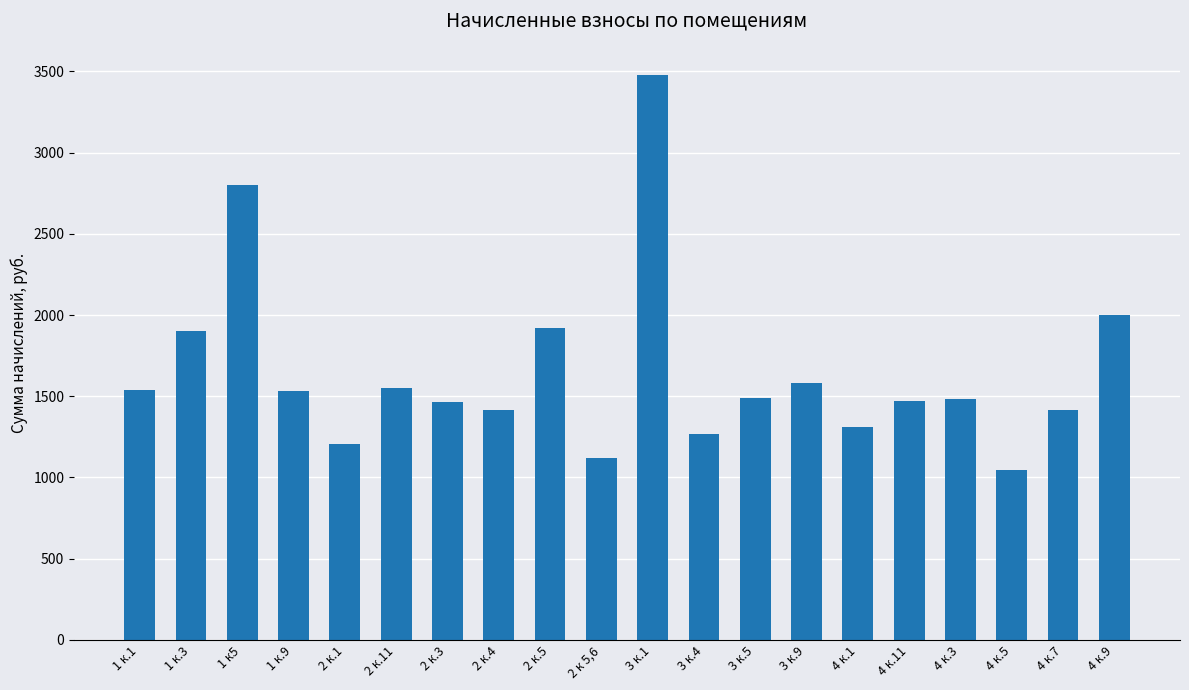

Where is the data nearest to the value 2261?

4 к.9